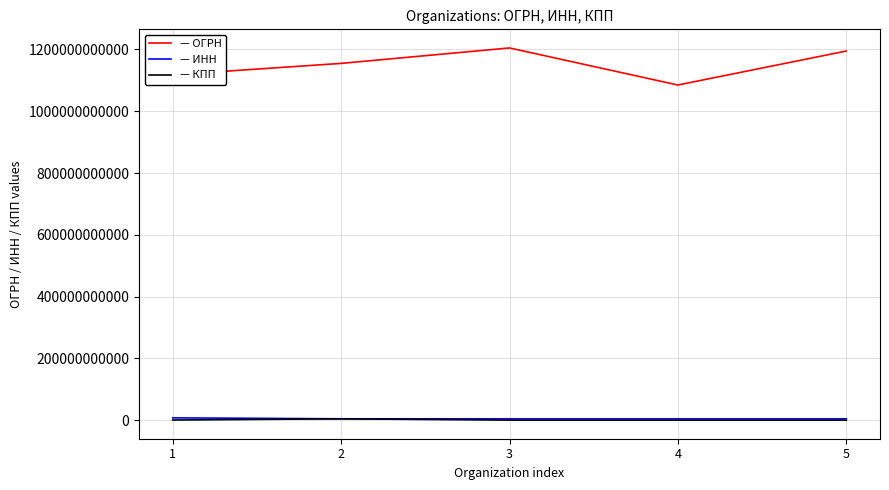

What is the maximum value shown in the chart?

1204700003375